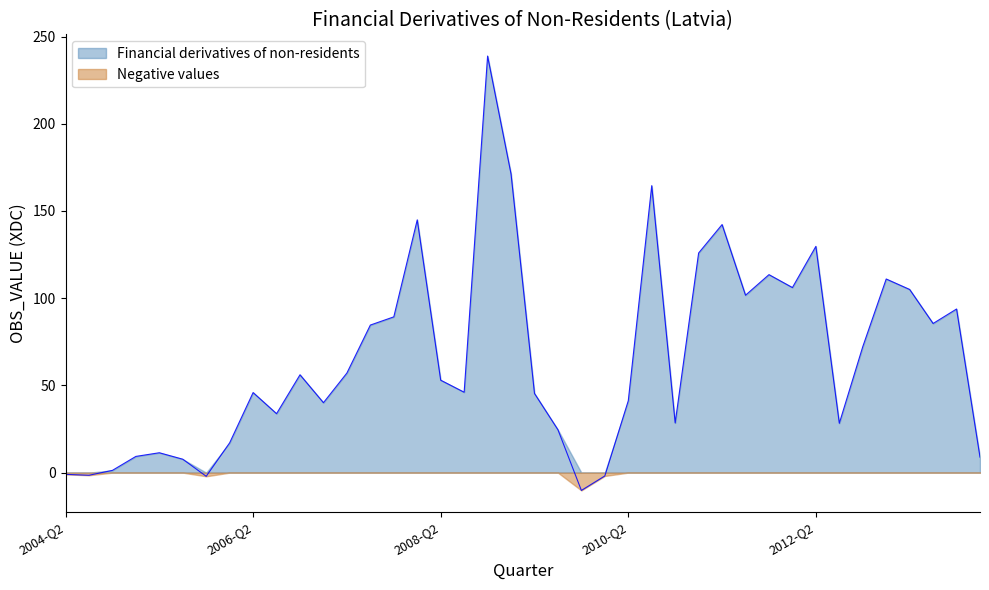

How many lines are shown in the chart?

2